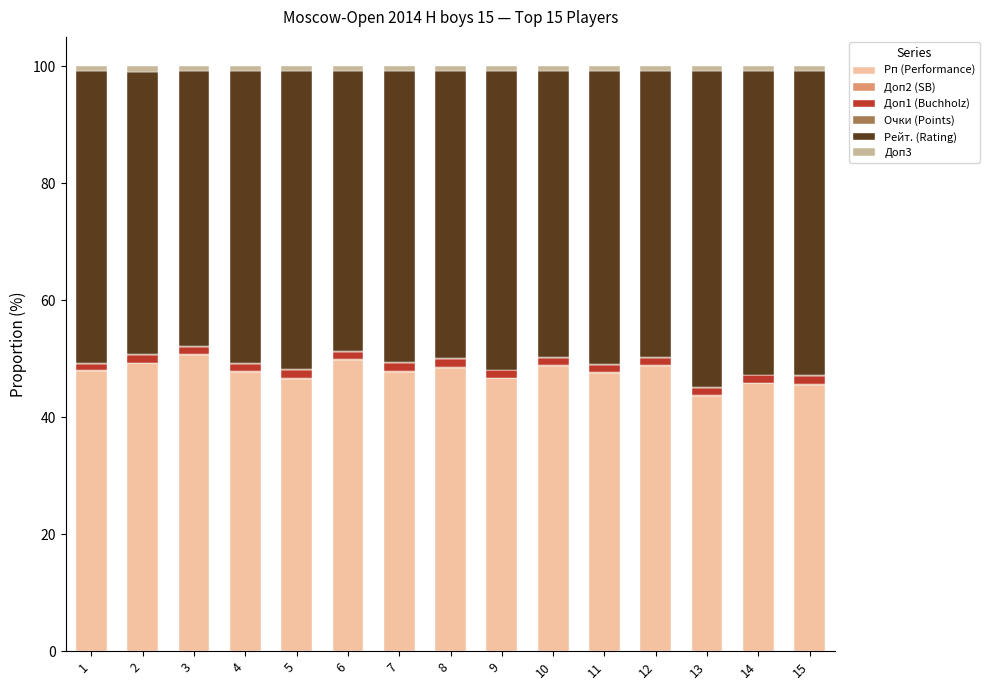

Is it true that Рп (Performance) equals 72.8 at 9?

False